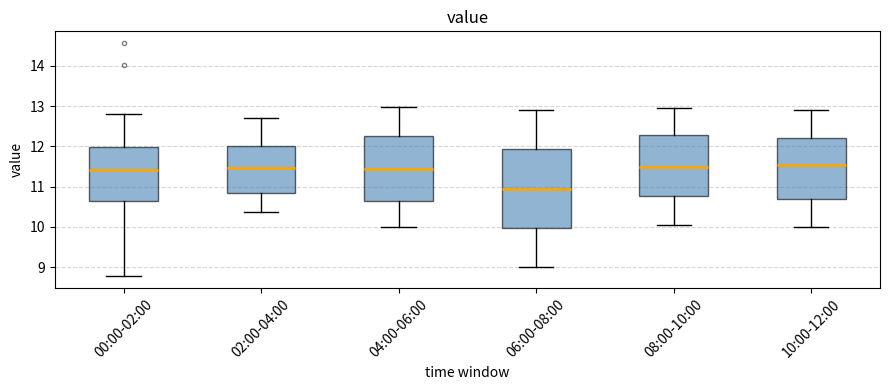

Which box has the lowest median line?

06:00-08:00